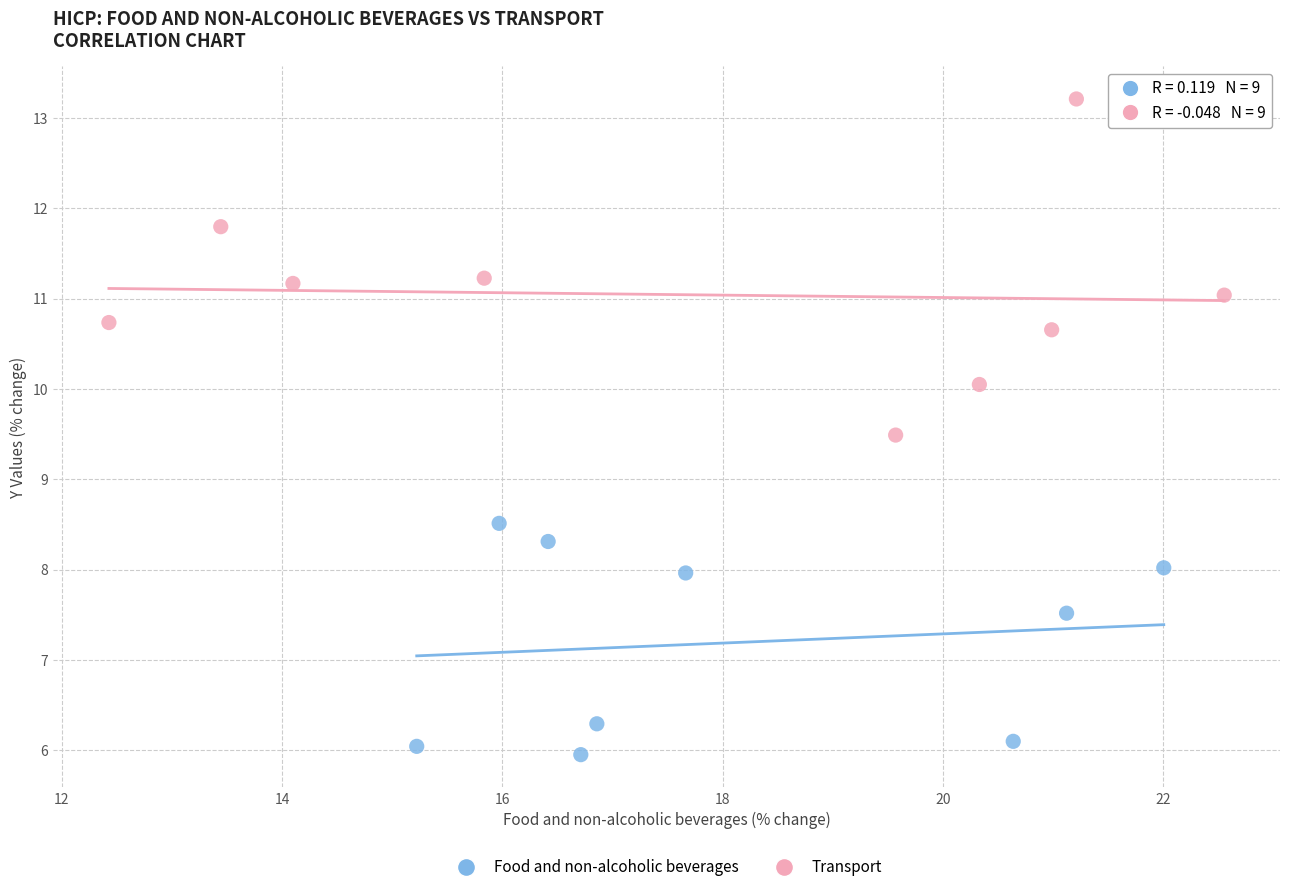

What are all the series names shown in the legend?

Food and non-alcoholic beverages, Transport